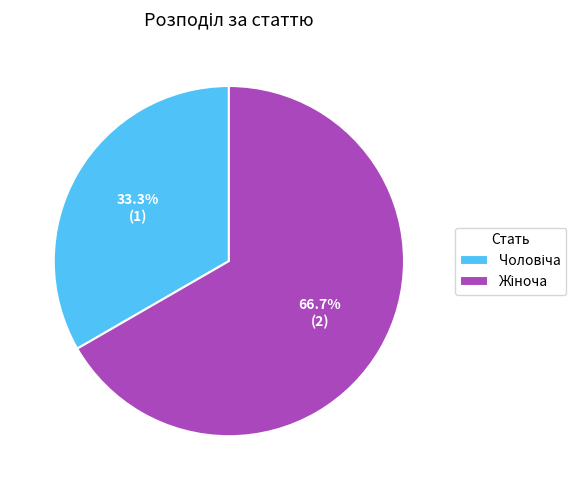

Does any single category account for the majority?

Yes